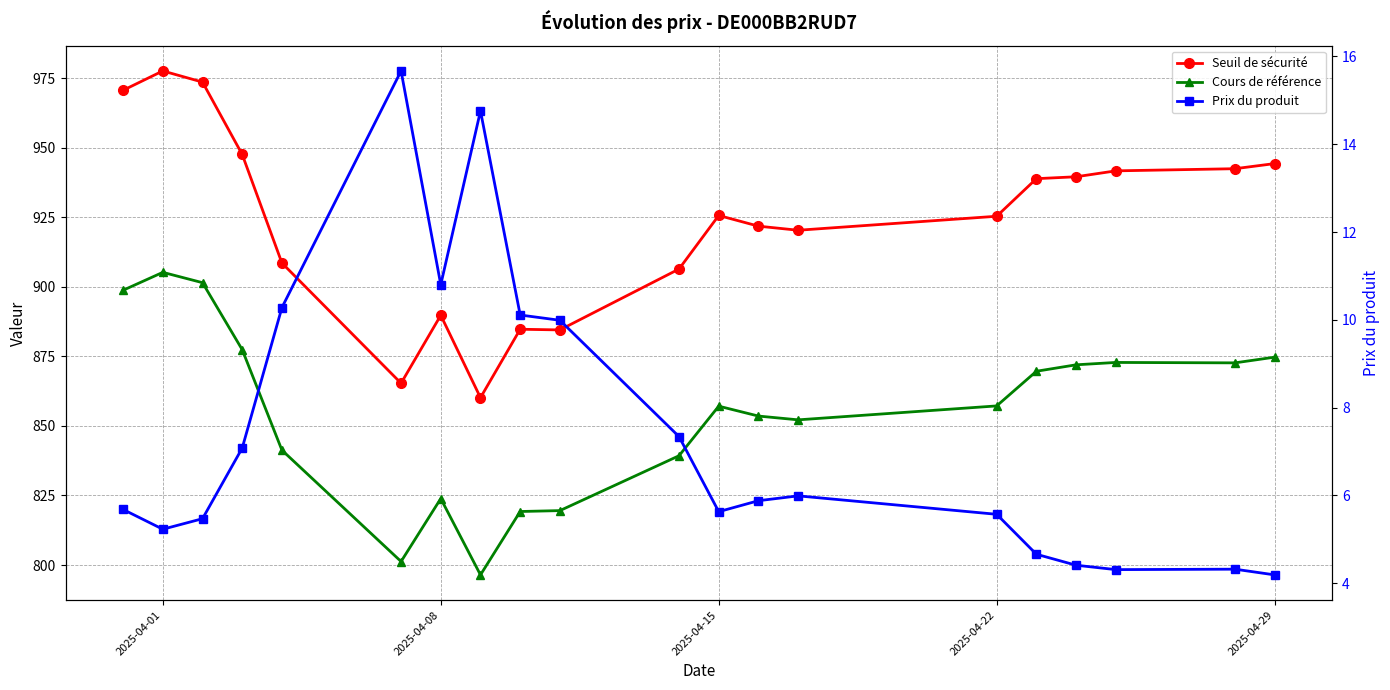

What is the difference between the second highest and minimum values in the Cours de référence series?

105.1